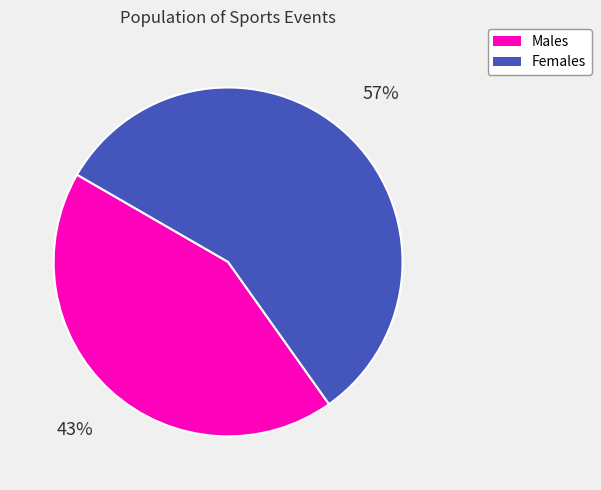

Is there a majority slice in this chart?

Yes